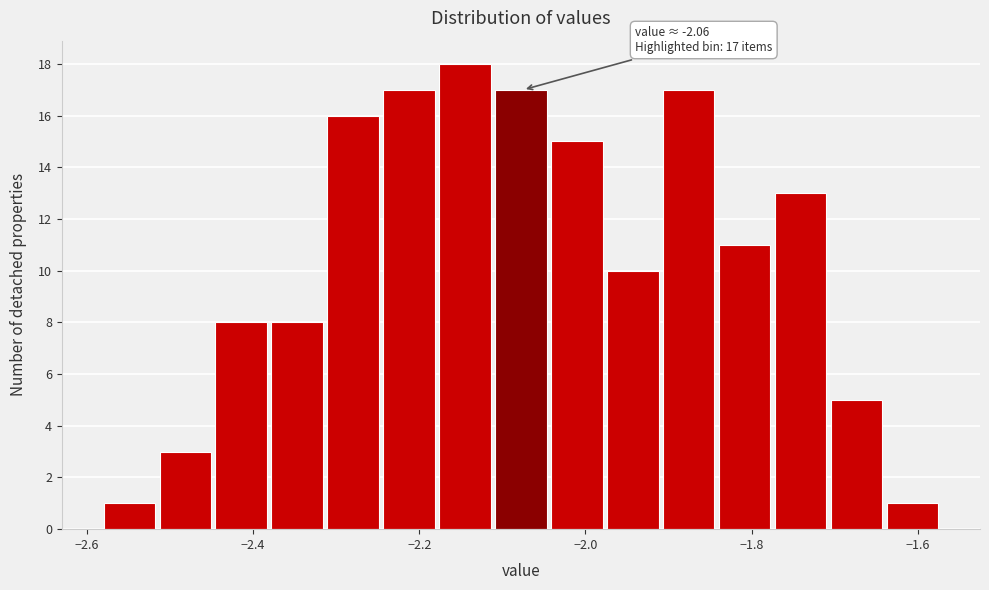

Around what value on the x-axis is the tallest bar? Give the approximate position of its centre, as read against the axis.

-2.14